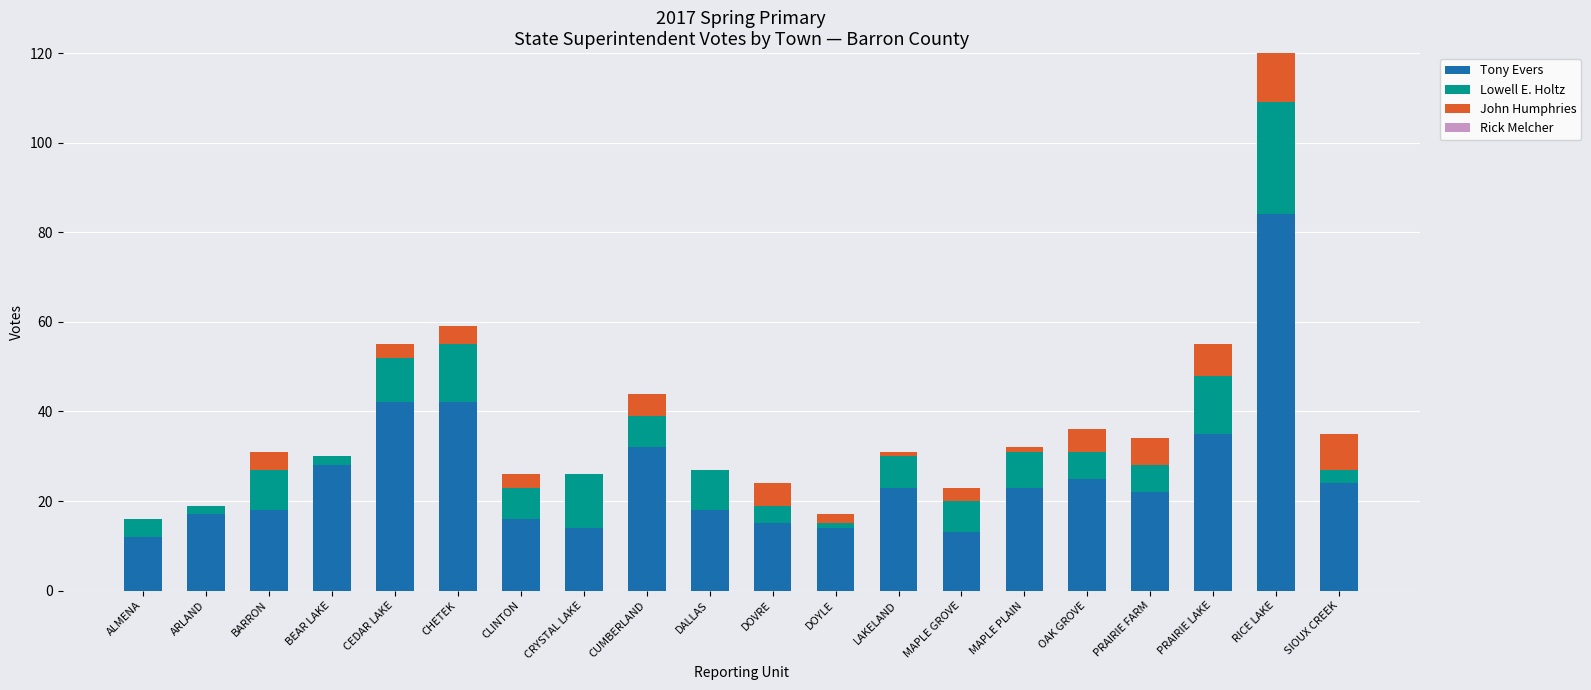

Which category has the highest value in the Tony Evers series?

RICE LAKE